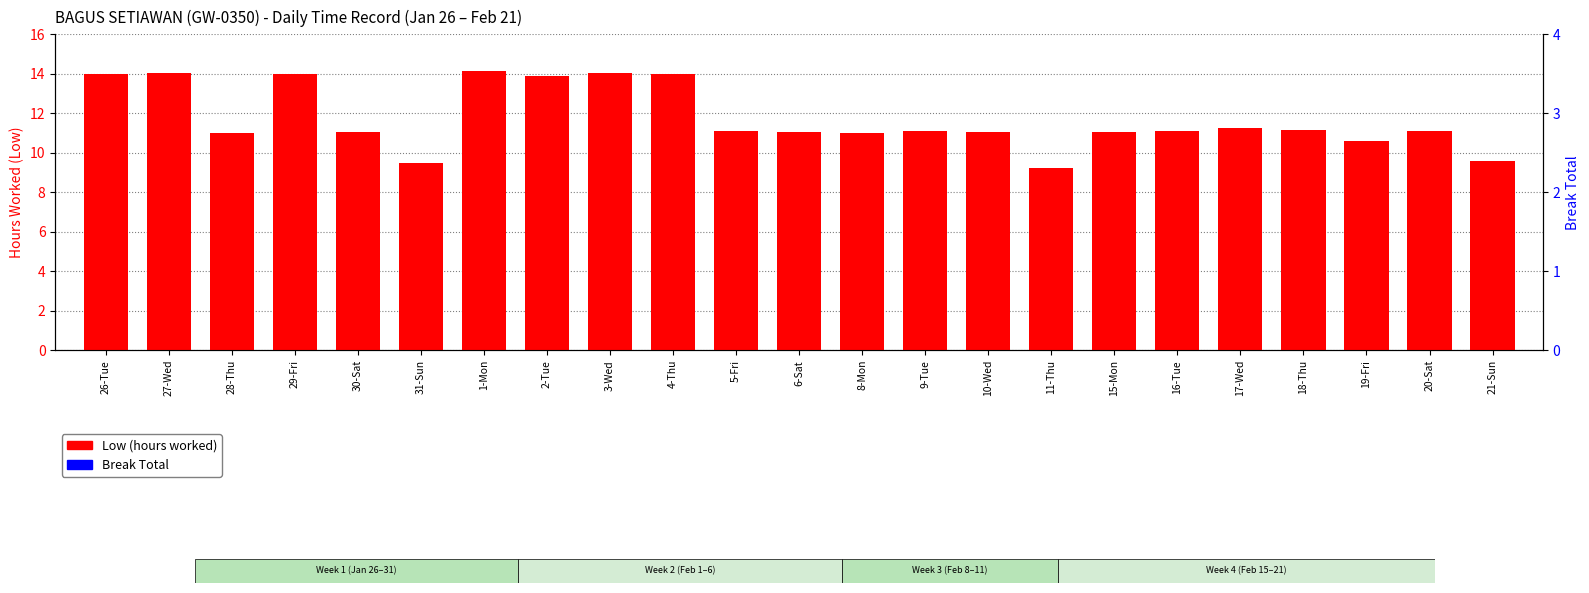

What is the total value across all series at 11-Thu?

9.2